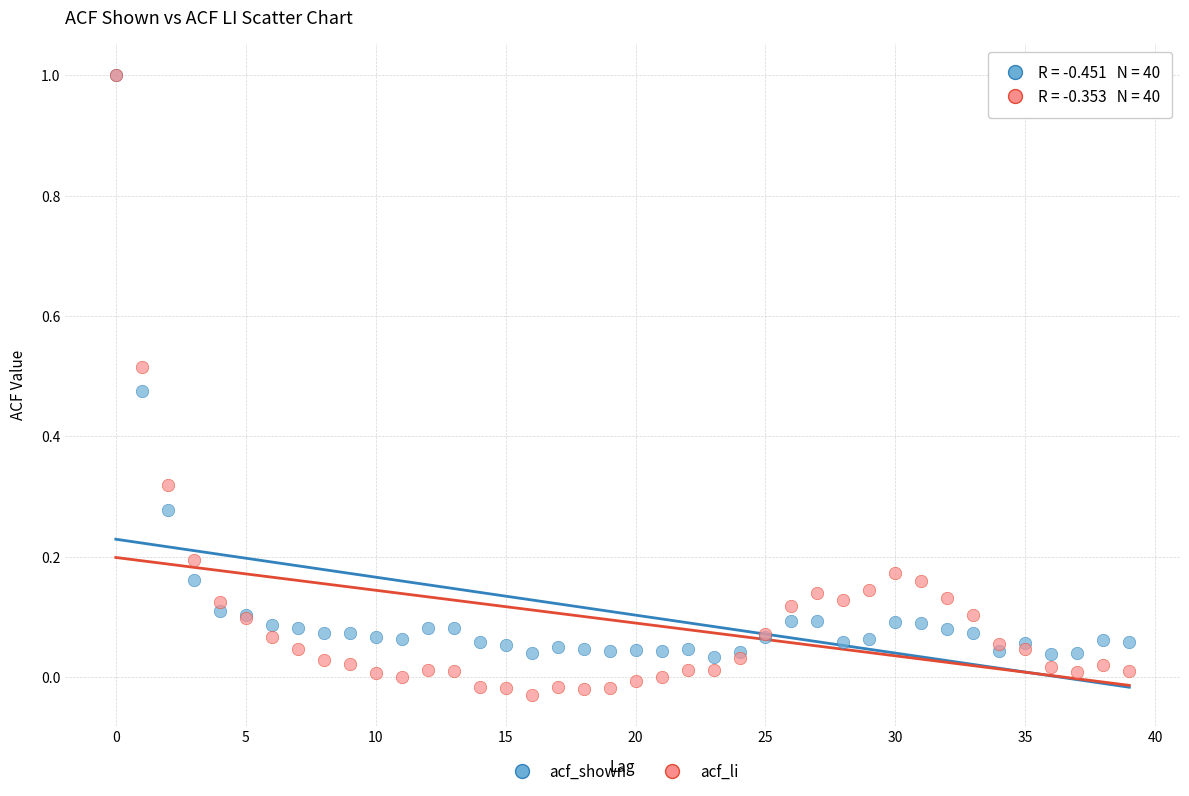

Which series has the widest spread of Y values?

acf_li